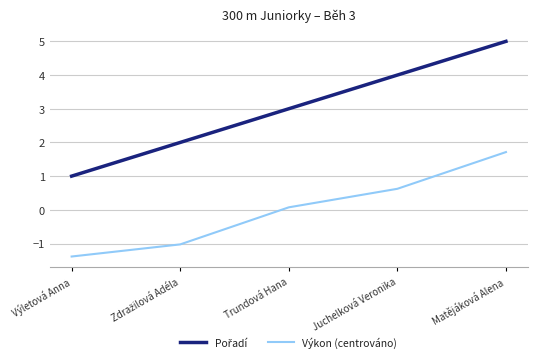

What is the difference between the maximum and second lowest values in the Výkon (centrováno) series?

2.7